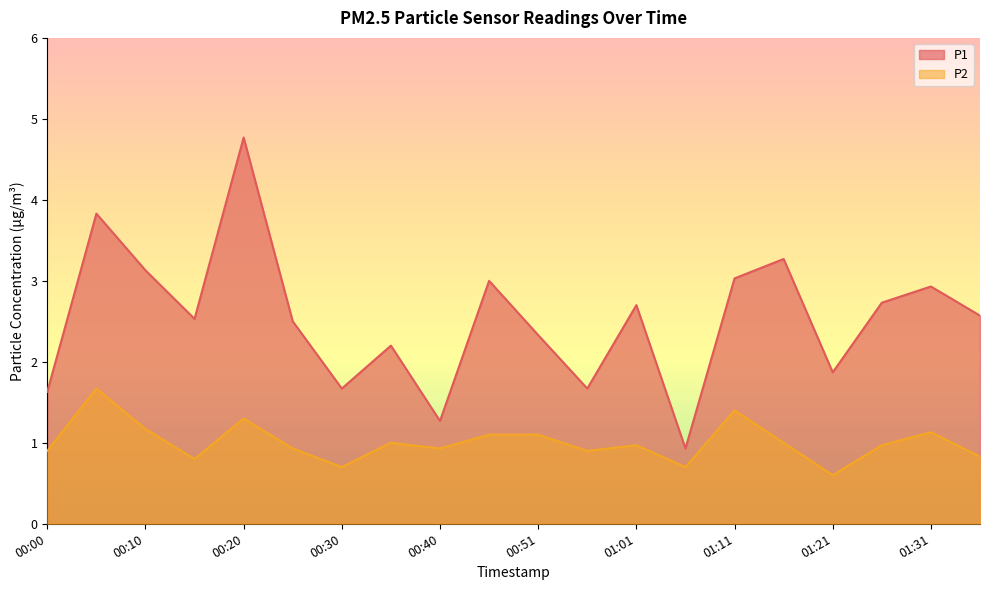

Reading right to left, extract all data points from this chart.

P1: 2.6	2.9	2.7	1.9	3.3	3.0	0.9	2.7	1.7	2.3	3.0	1.3	2.2	1.7	2.5	4.8	2.5	3.1	3.8	1.6
P2: 0.8	1.1	1.0	0.6	1.0	1.4	0.7	1.0	0.9	1.1	1.1	0.9	1.0	0.7	0.9	1.3	0.8	1.2	1.7	0.9